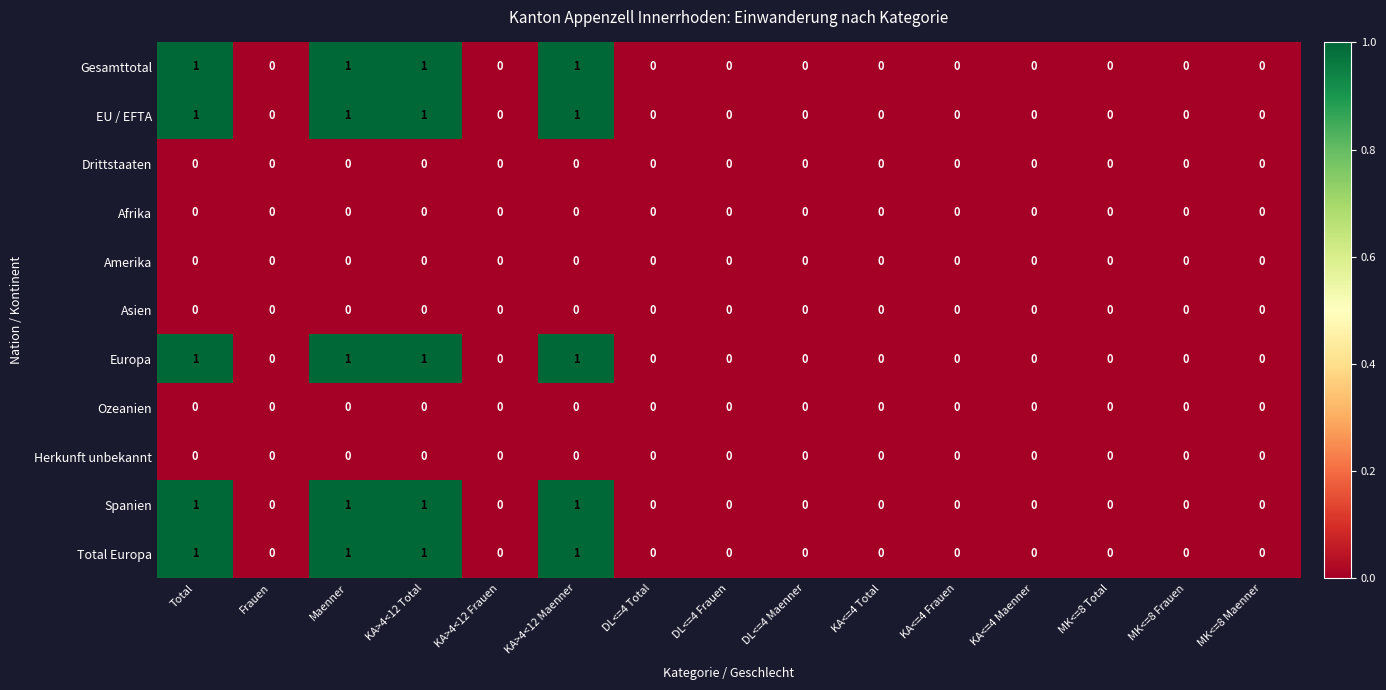

The value of EU / EFTA at KA>4<12 Frauen is 0. True or false?

True